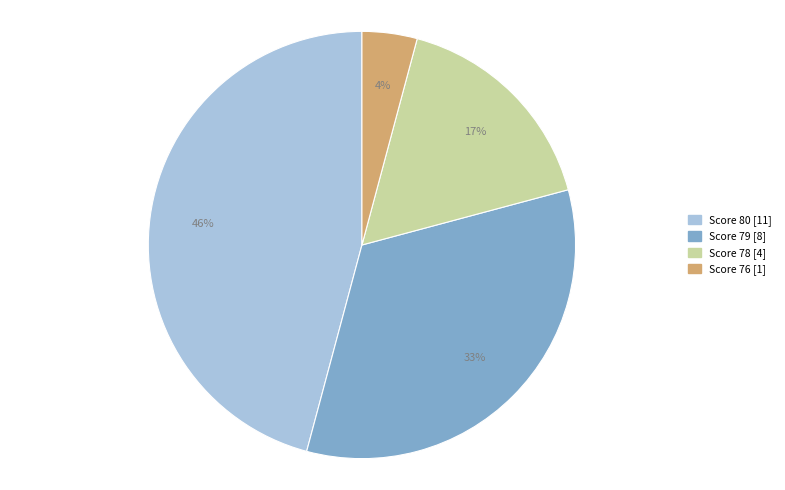

To the nearest percent, what is the average slice percentage?

25%